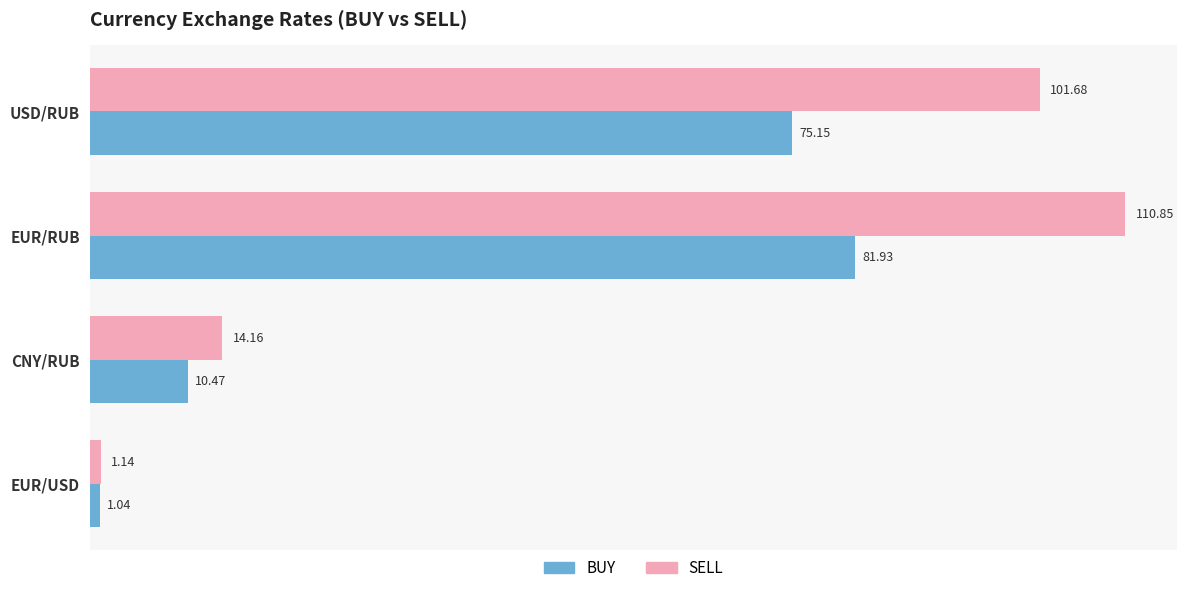

How many series are shown in this chart?

2